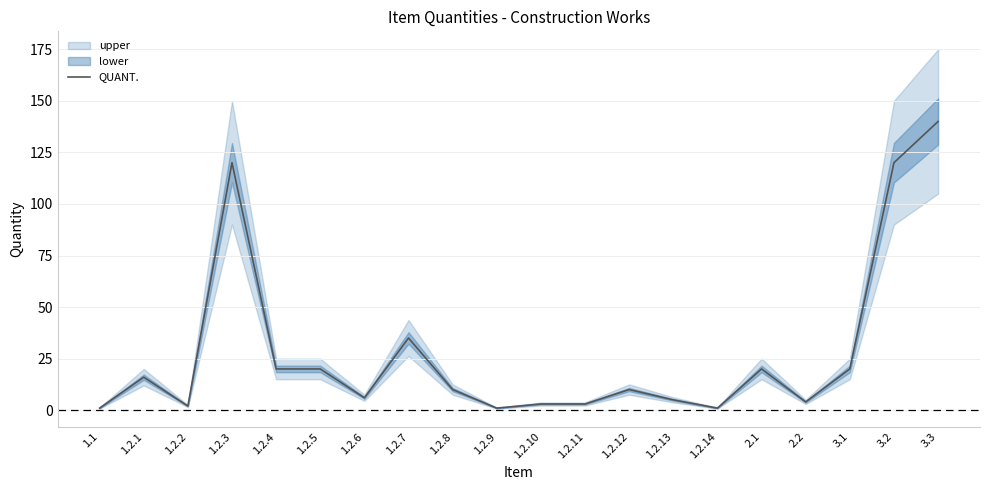

Where is the first local minimum?

1.2.2